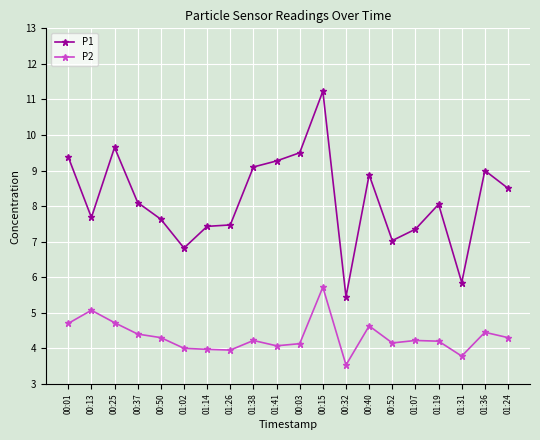

List the series in order of their peak value, highest first.

P1, P2